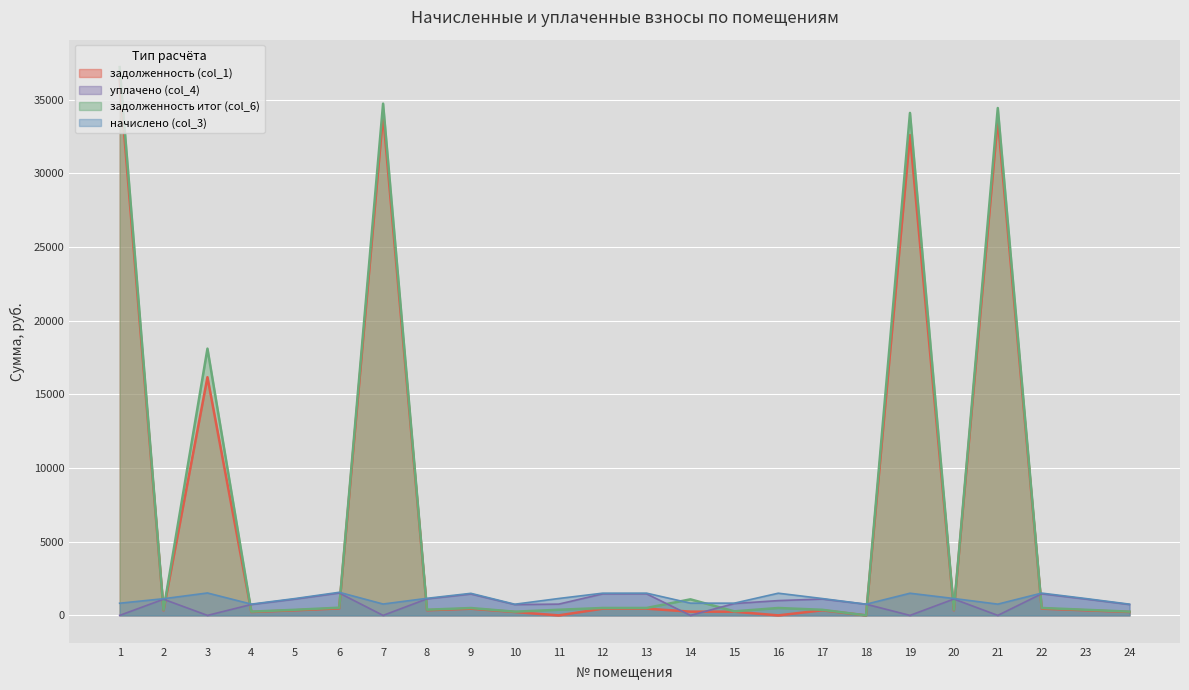

How many positive values does the задолженность итог (col_6) series have?

23